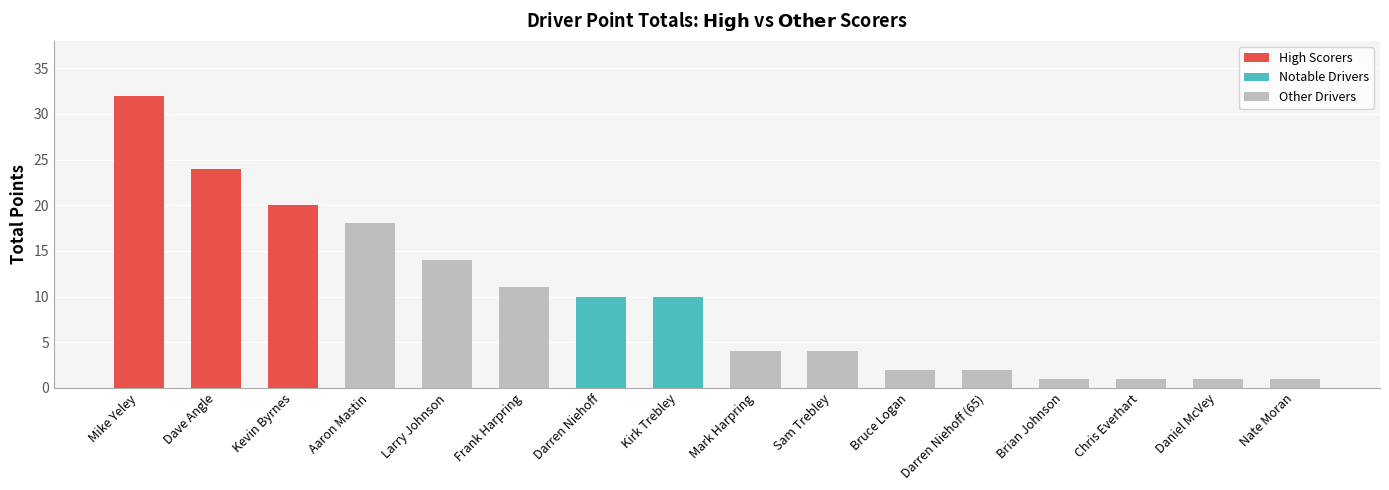

Rank the categories by value from highest to lowest.

Mike Yeley, Dave Angle, Kevin Byrnes, Aaron Mastin, Larry Johnson, Frank Harpring, Darren Niehoff, Kirk Trebley, Mark Harpring, Sam Trebley, Bruce Logan, Darren Niehoff (65), Brian Johnson, Chris Everhart, Daniel McVey, Nate Moran